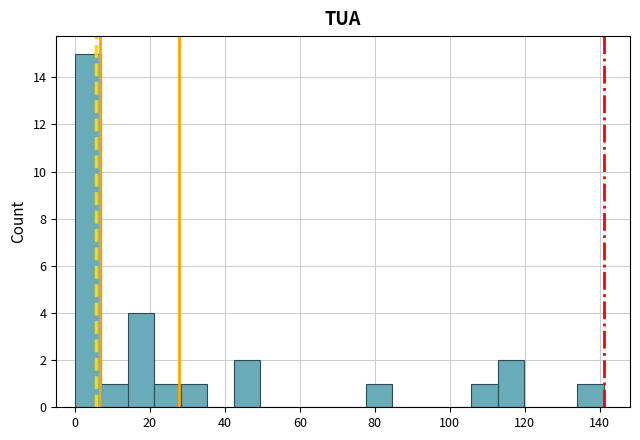

Around what value on the x-axis is the tallest bar? Give the approximate position of its centre, as read against the axis.

4